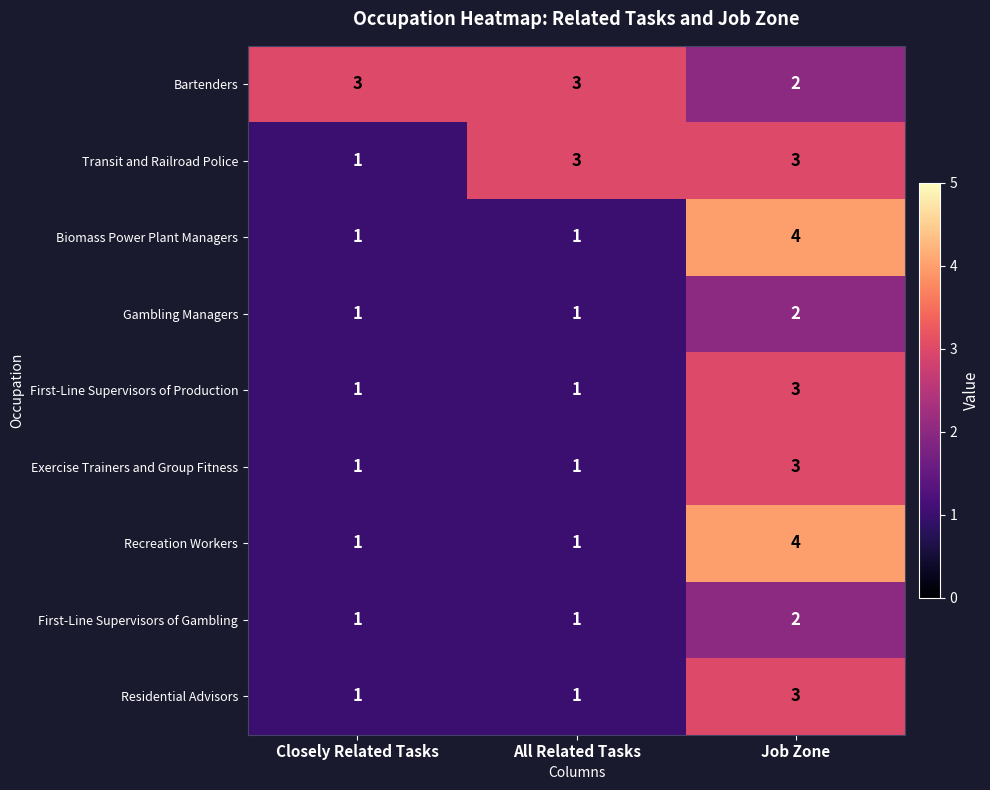

Read the First-Line Supervisors of Production value at Job Zone.

3